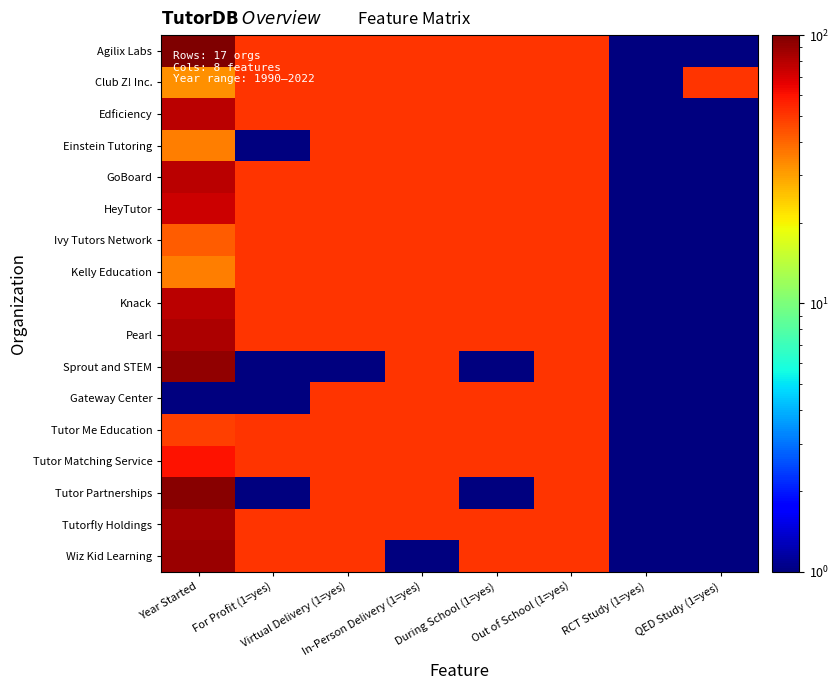

Count the number of data series in this chart.

17